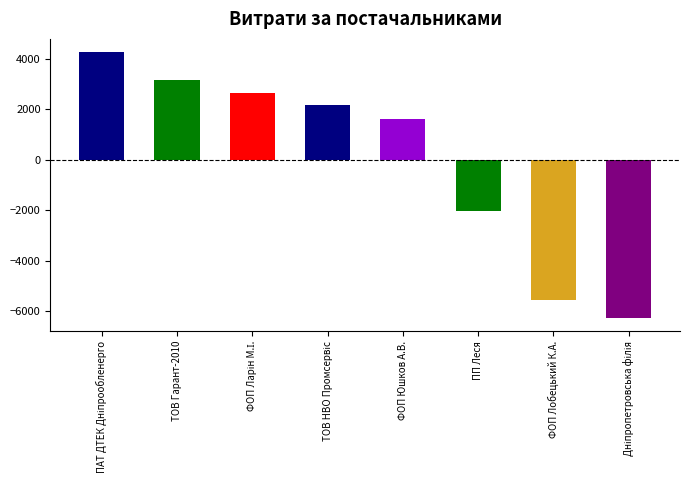

How many values are below 2167?

4